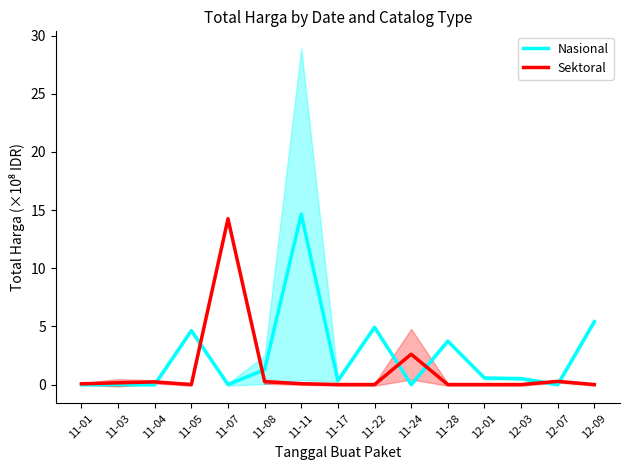

How many values in the Nasional series exceed 0?

9